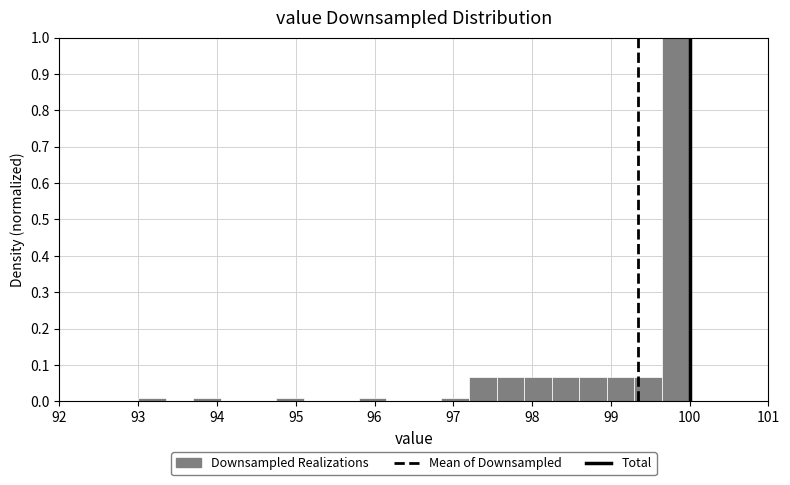

Read against the x-axis, roughly where is the centre of the tallest bar?

99.8